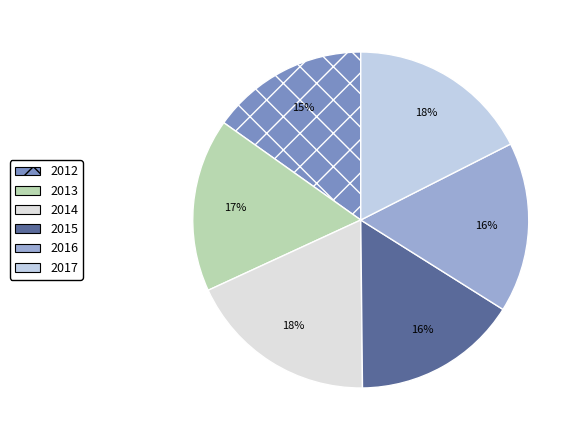

Which has a higher value, 2016 or 2012?

2016